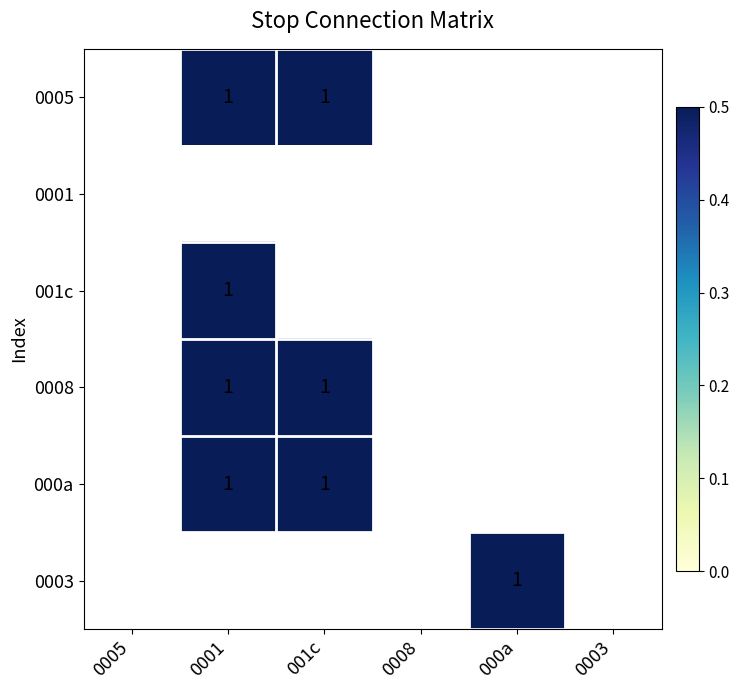

What is the greatest value displayed?

1.0